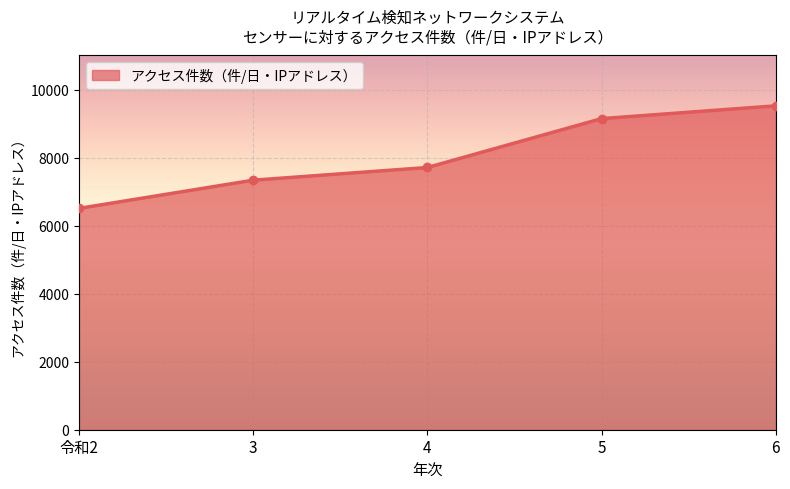

Reading left to right, extract all data points from this chart.

6506.4	7335.0	7707.9	9144.6	9520.2